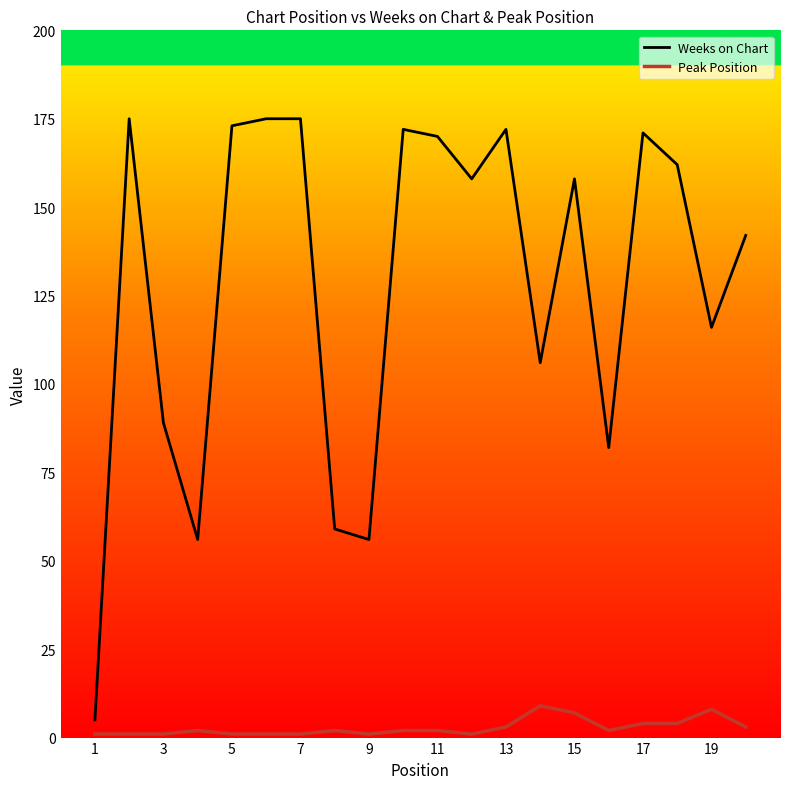

Reading right to left, what are all the values shown in this chart?

Weeks on Chart: 142	116	162	171	82	158	106	172	158	170	172	56	59	175	175	173	56	89	175	5
Peak Position: 3	8	4	4	2	7	9	3	1	2	2	1	2	1	1	1	2	1	1	1